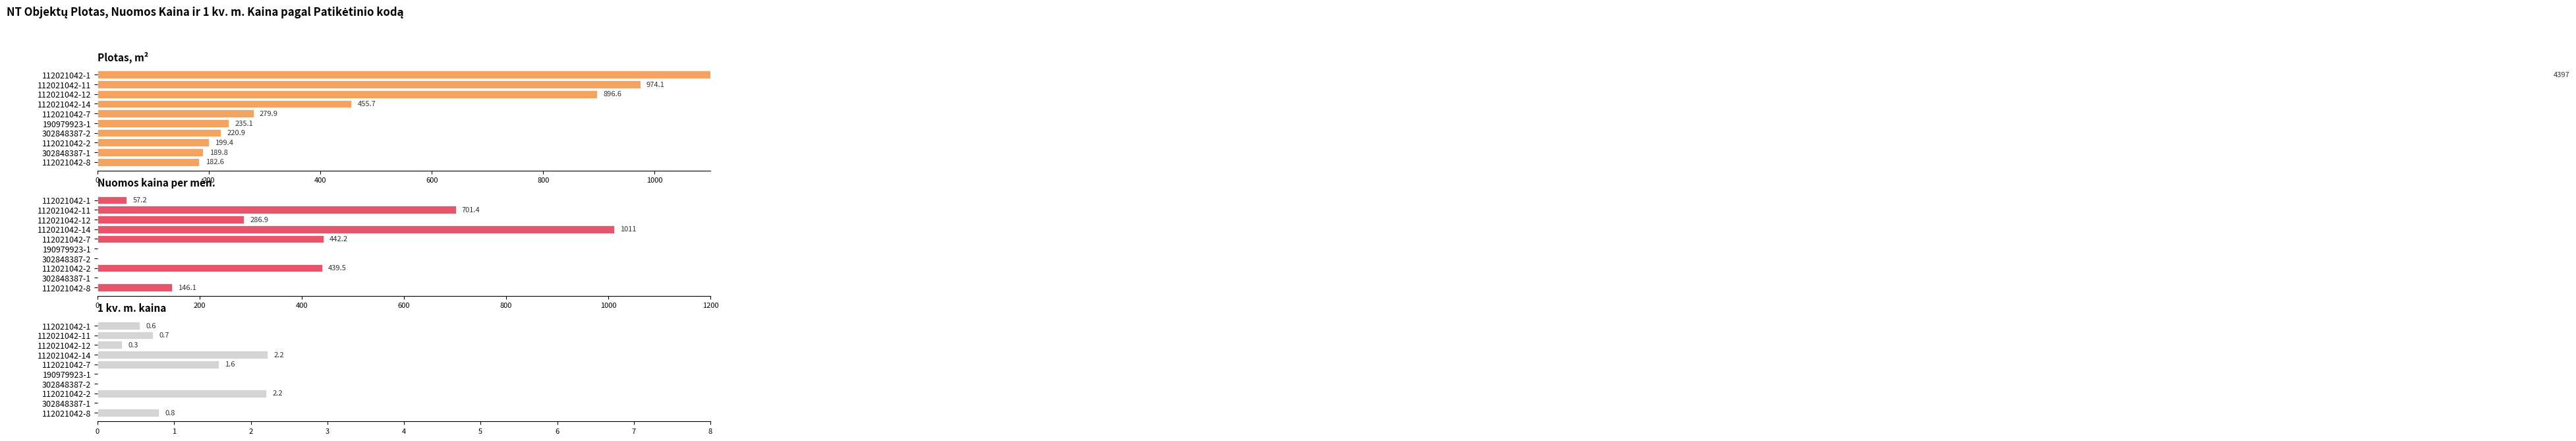

Rank the series by their maximum value, from lowest to highest.

1 kv. m. kaina, Nuomos kaina per mėn., Plotas, m²